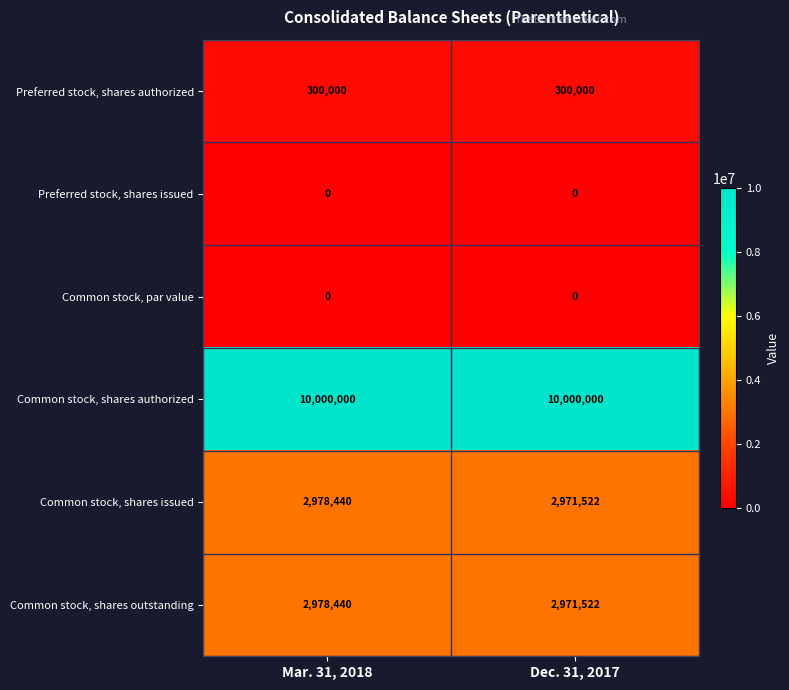

The value of Common stock, shares outstanding at Dec. 31, 2017 is 2971522. True or false?

True